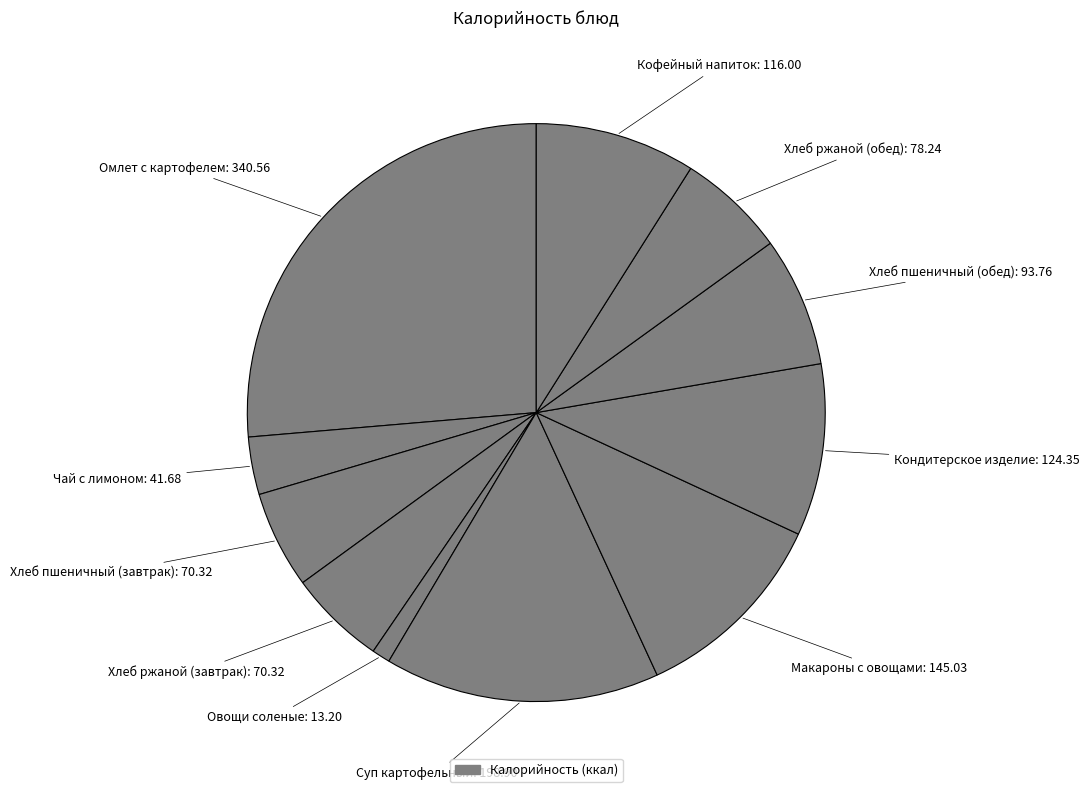

How many segments does this pie chart have?

11